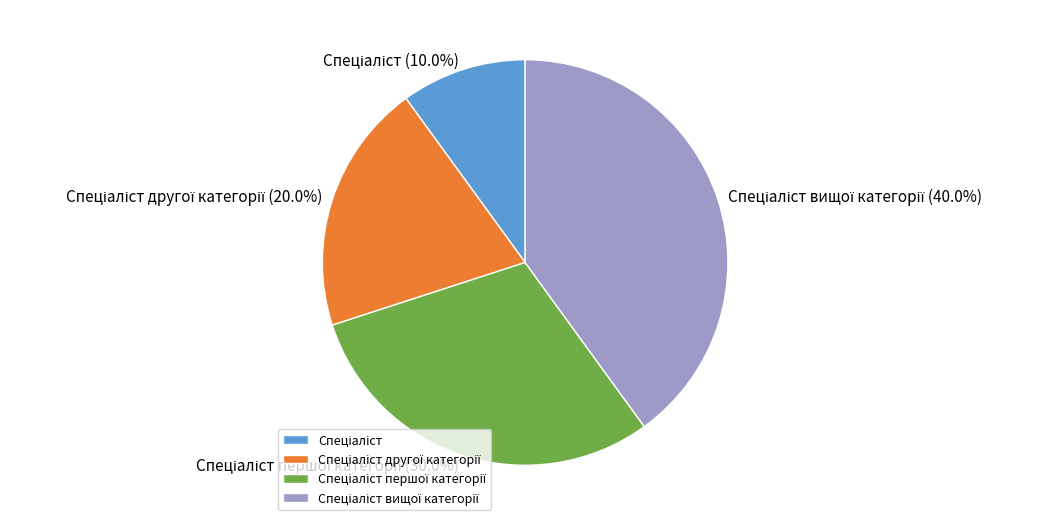

Does any single category account for the majority?

No